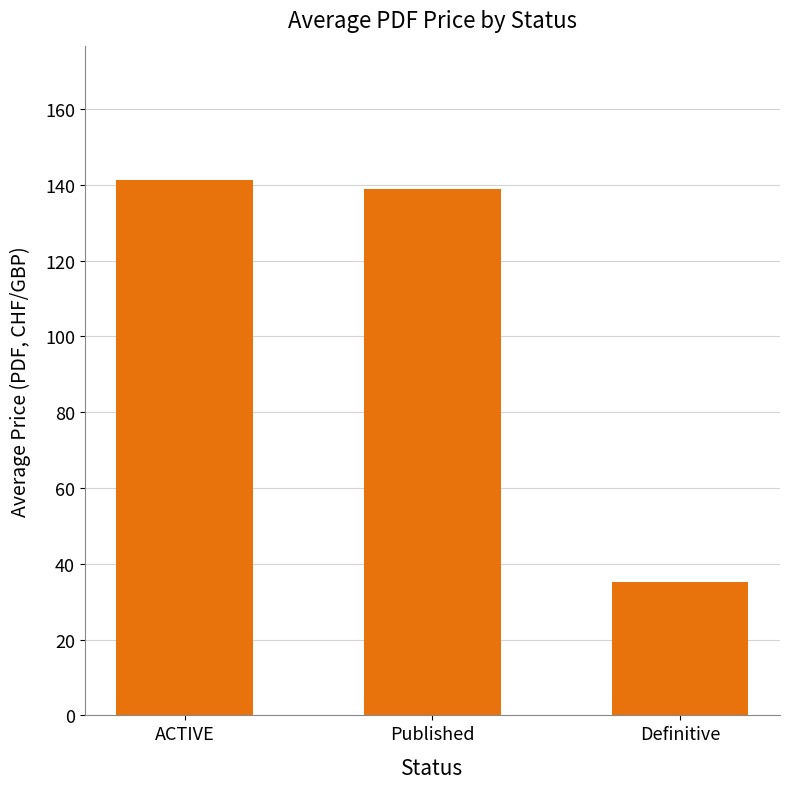

What is the change in value from ACTIVE to Published?

-2.4